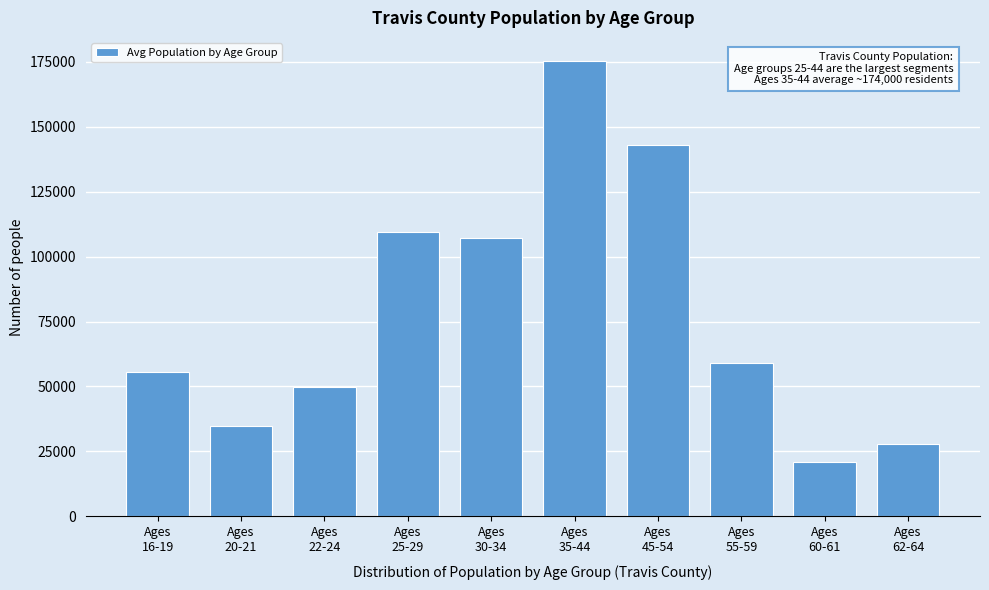

Reading left to right, extract all data points from this chart.

55509.0	34760.5	49635.1	109312.1	107109.6	175378.8	142841.3	58889.1	20909.5	27715.8